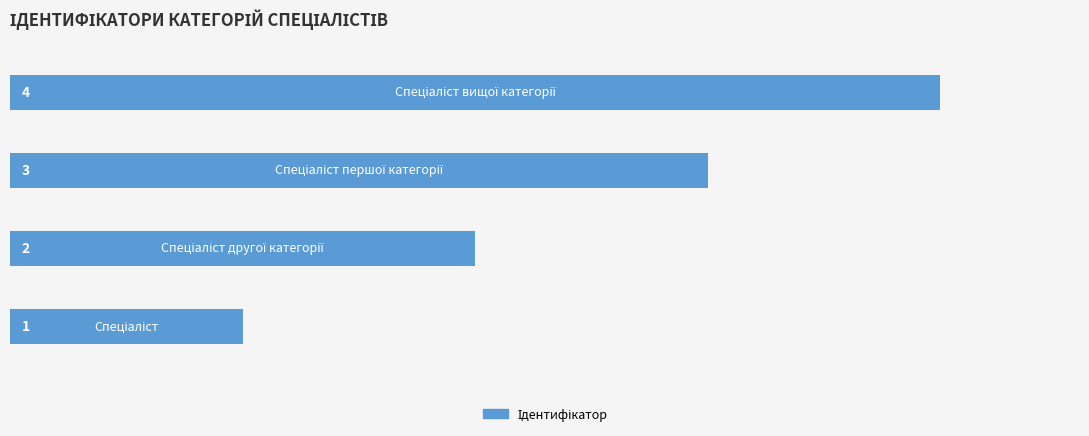

How many bars are there in total?

4